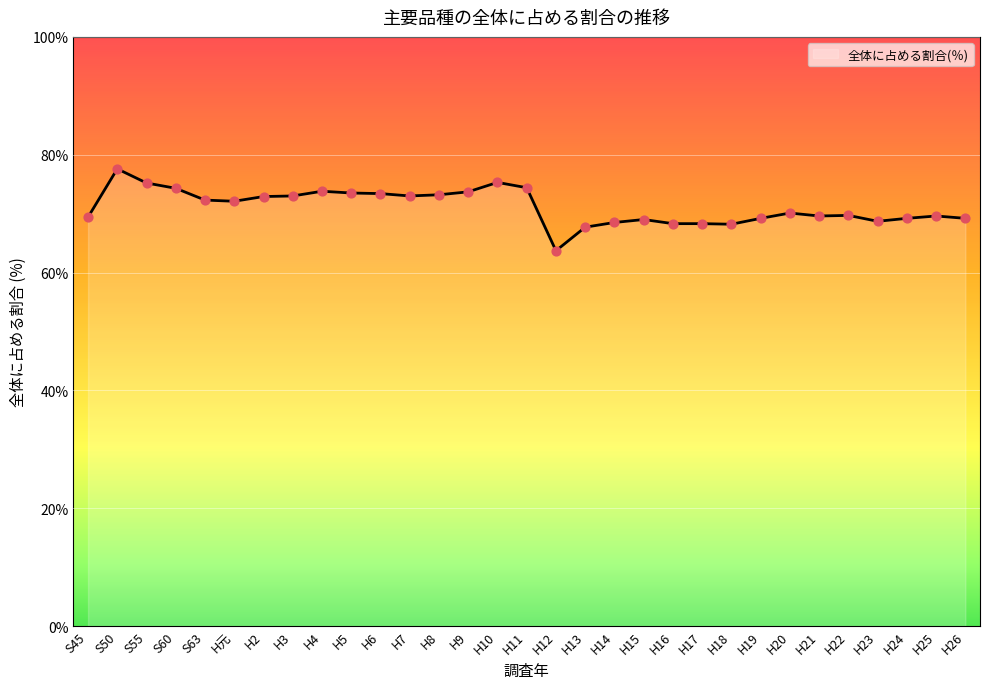

What is the change in value from S45 to H10?

+5.9